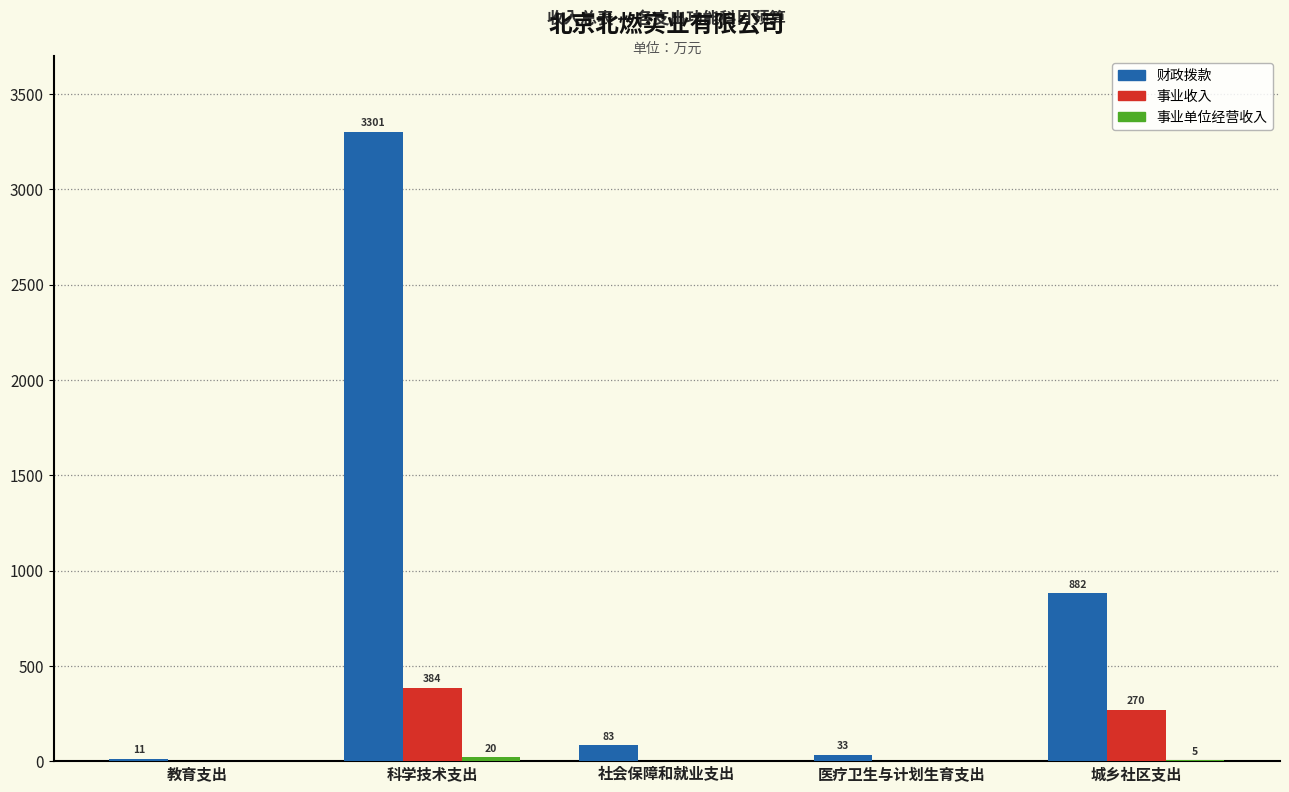

Between 科学技术支出 and 医疗卫生与计划生育支出, which series saw the biggest shift?

财政拨款